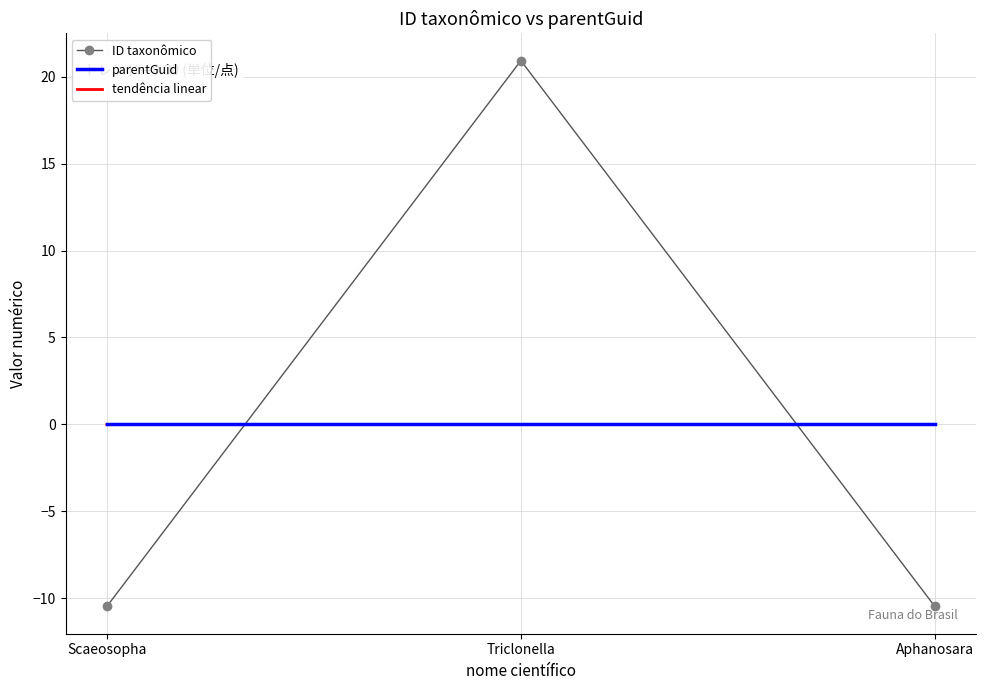

The ID taxonômico series shows -4.8 at Scaeosopha. True or false?

False